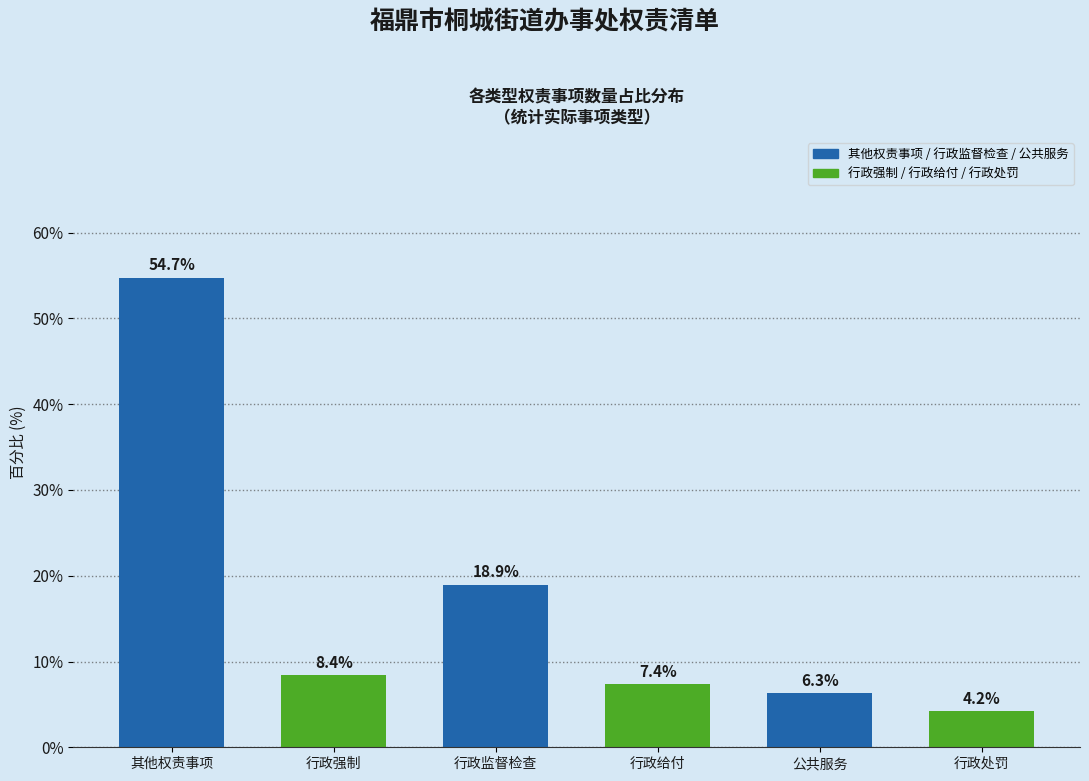

Reading left to right, what are all the values shown in this chart?

其他权责事项=54.7	行政强制=8.4	行政监督检查=18.9	行政给付=7.4	公共服务=6.3	行政处罚=4.2